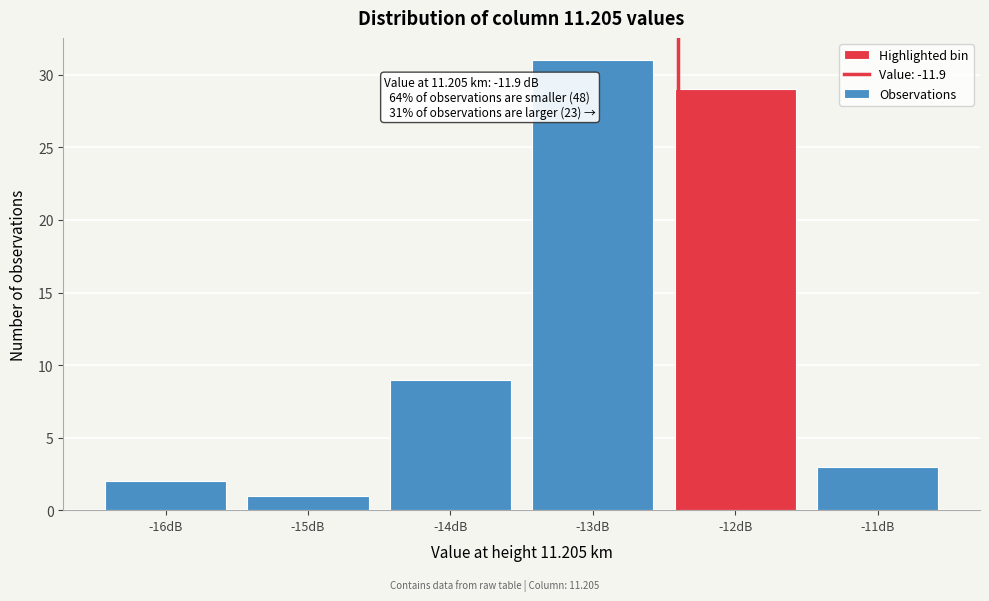

Reading left to right, what are all the values shown in this chart?

2	1	9	31	29	3